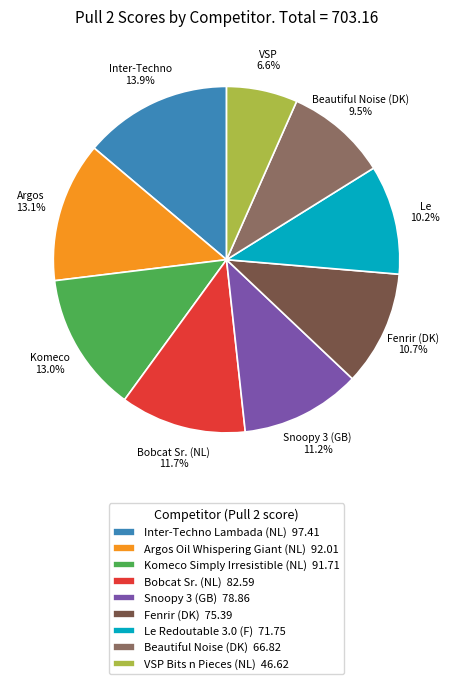

Is there any slice that represents more than half of the pie?

No